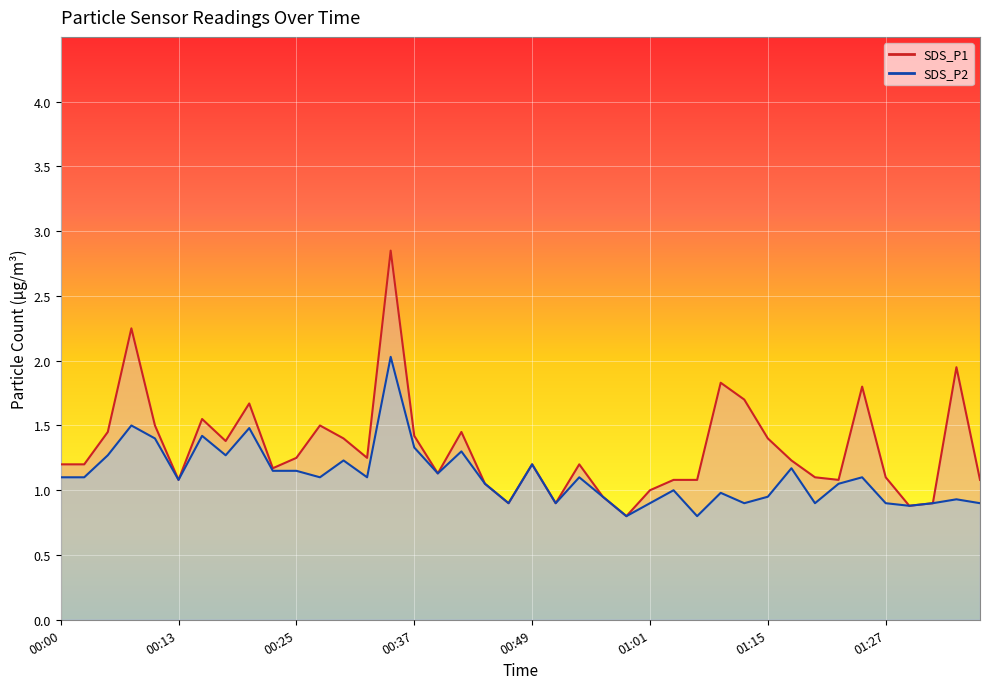

How many values in the SDS_P2 series are below 1?

15